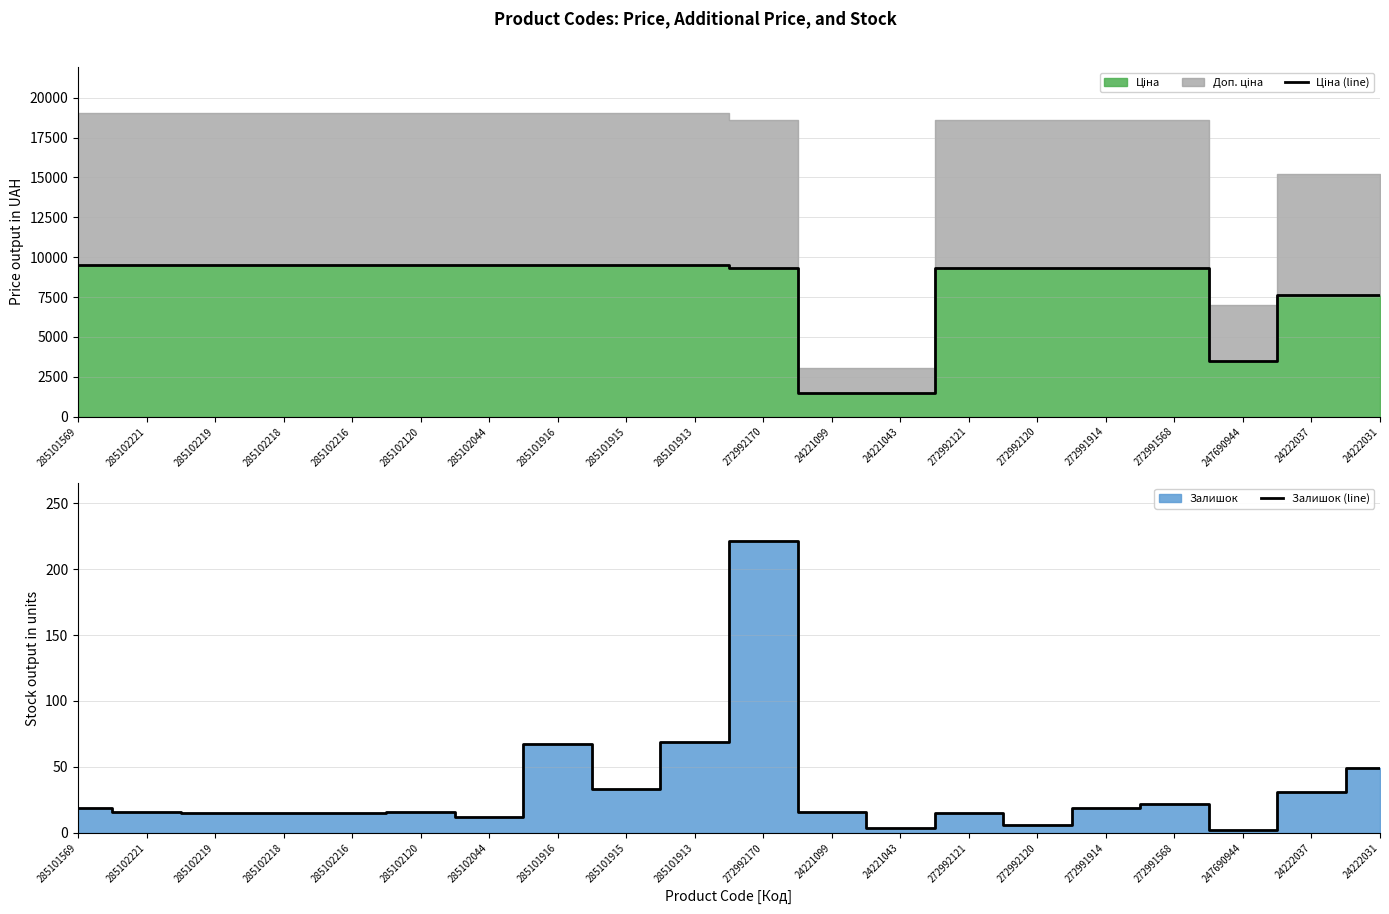

Which has a higher value, 285102219 or 285102120?

285102219